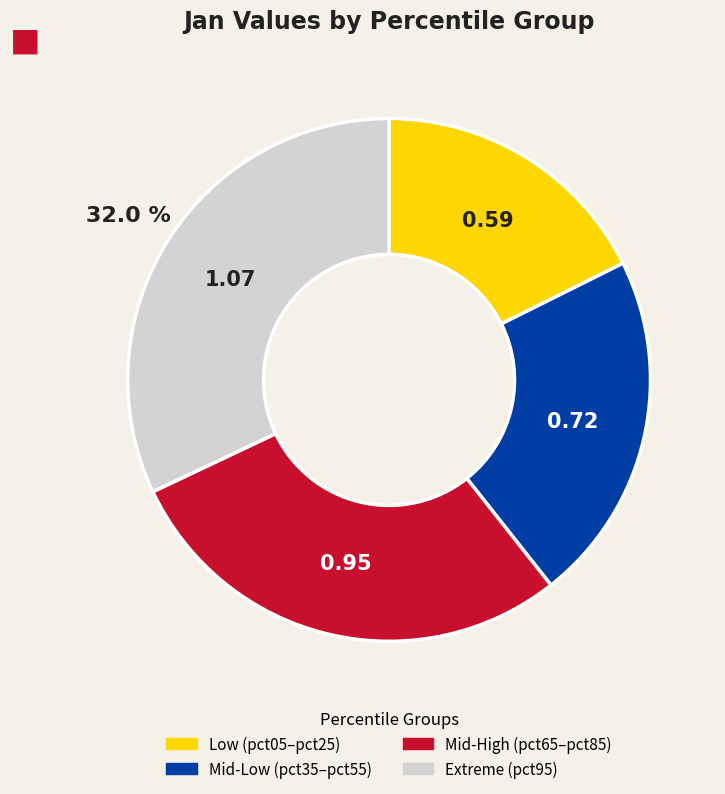

Is there a majority slice in this chart?

No